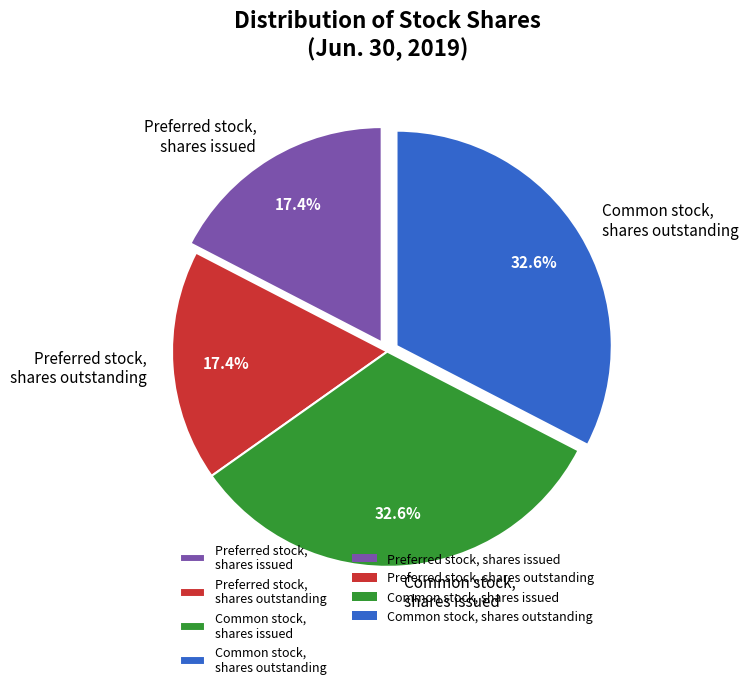

Is there a majority slice in this chart?

No